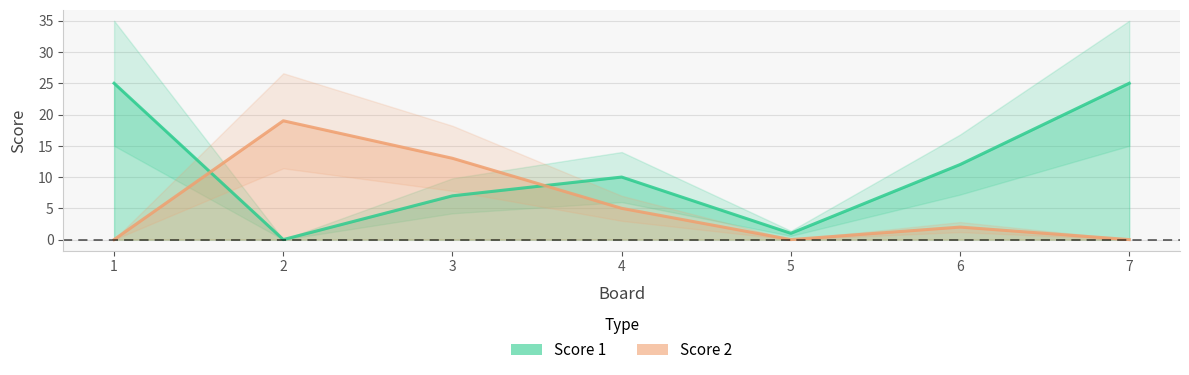

Which label corresponds to the largest value in the chart?

1